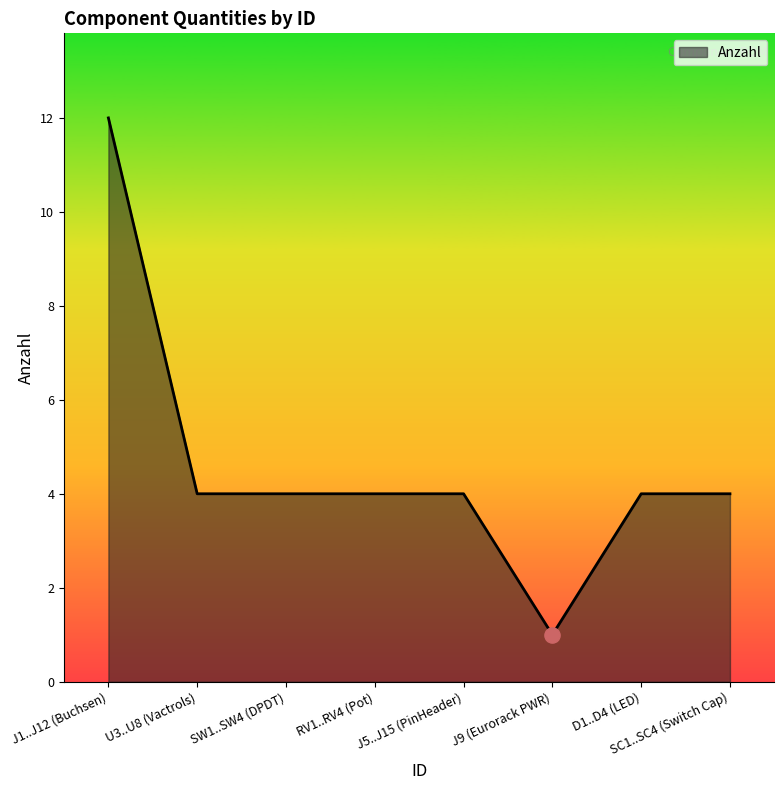

What is the ratio of the value at J1..J12 (Buchsen) to the value at SC1..SC4 (Switch Cap)?

3.0